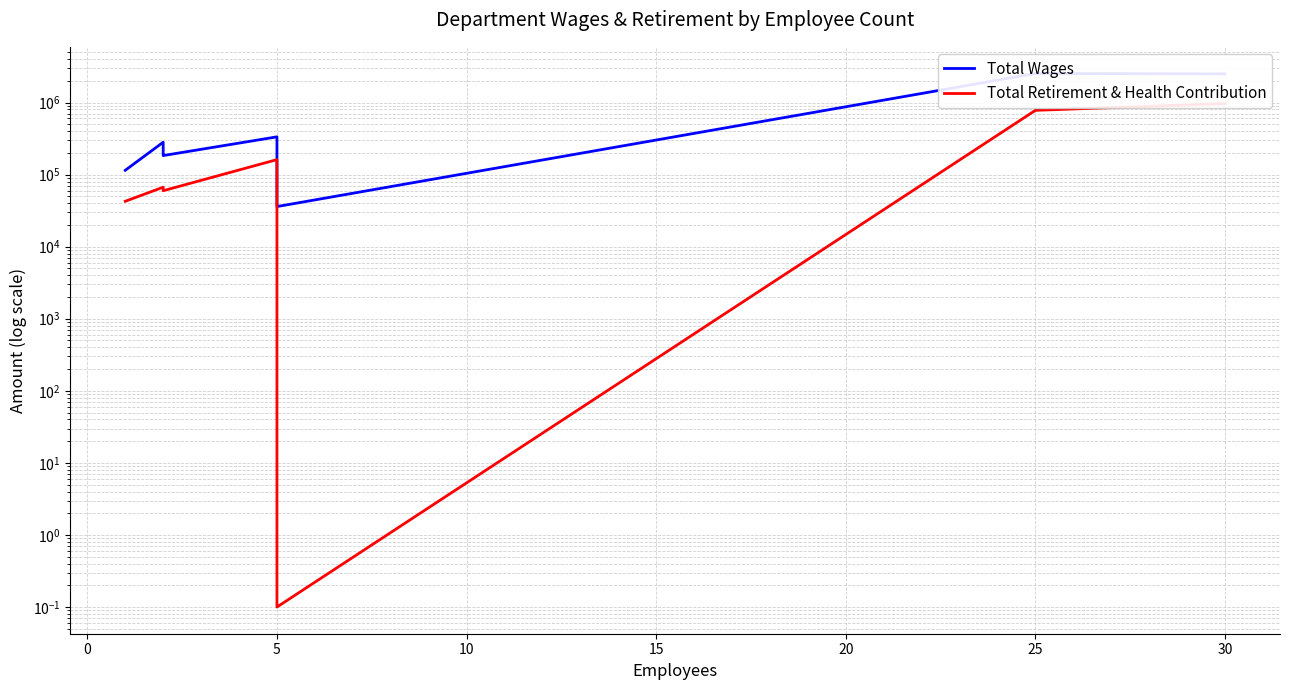

Reading right to left, transcribe all the data shown in this chart.

Total Wages: 2495136.0	2525449.0	36000.0	333874.0	183600.0	281154.0	114780.0
Total Retirement & Health Contribution: 966407.0	778676.0	0.1	161287.0	59724.0	66802.0	42627.0